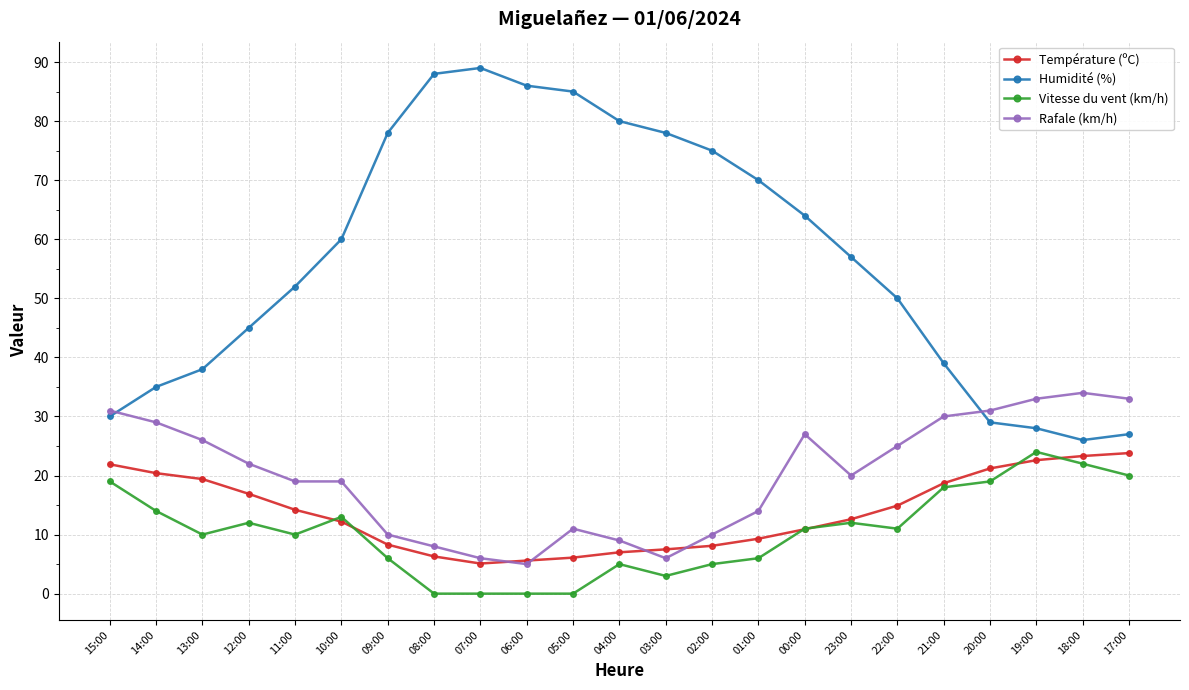

At which label does Humidité (%) first exceed 57?

10:00